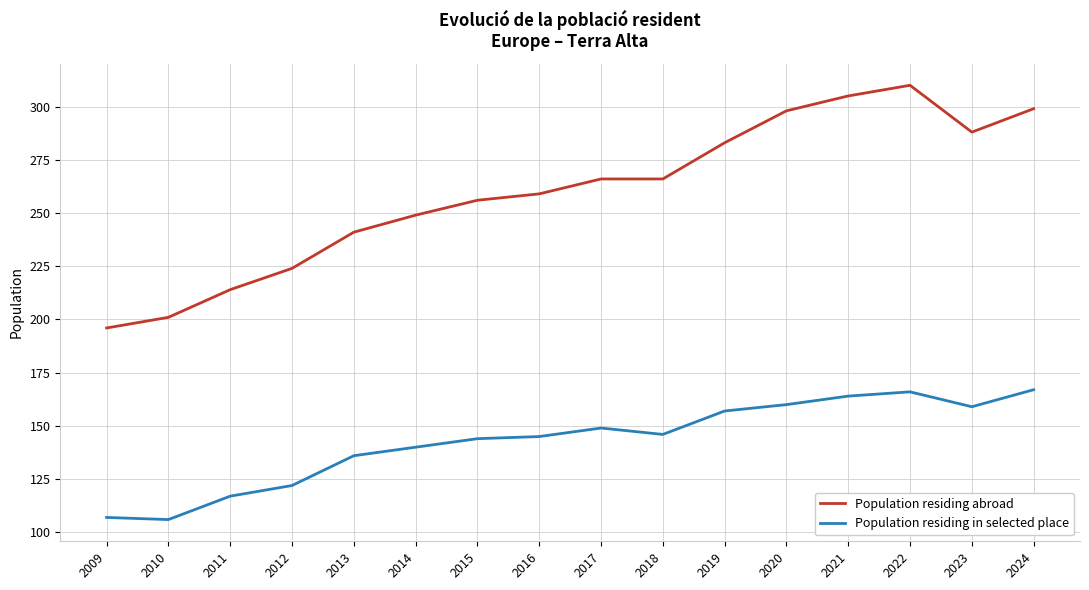

What is the difference between the Population residing abroad values at 2009 and 2018?

70